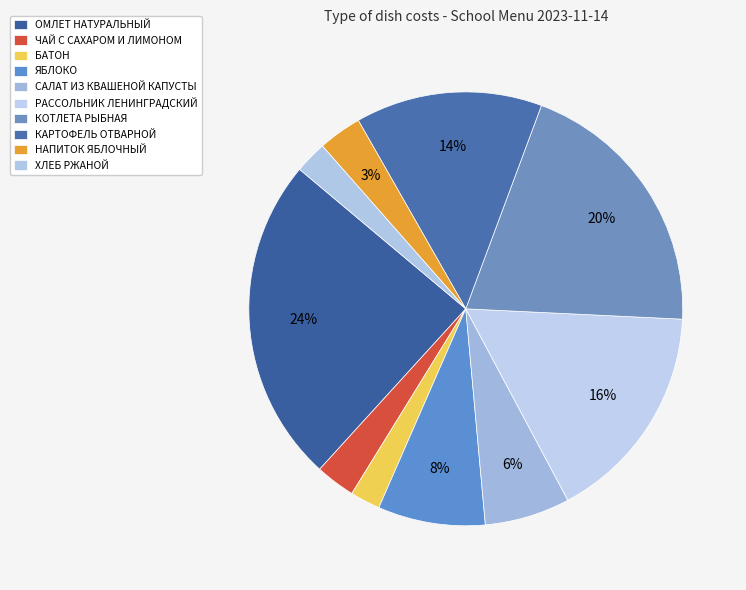

Is there a majority slice in this chart?

No